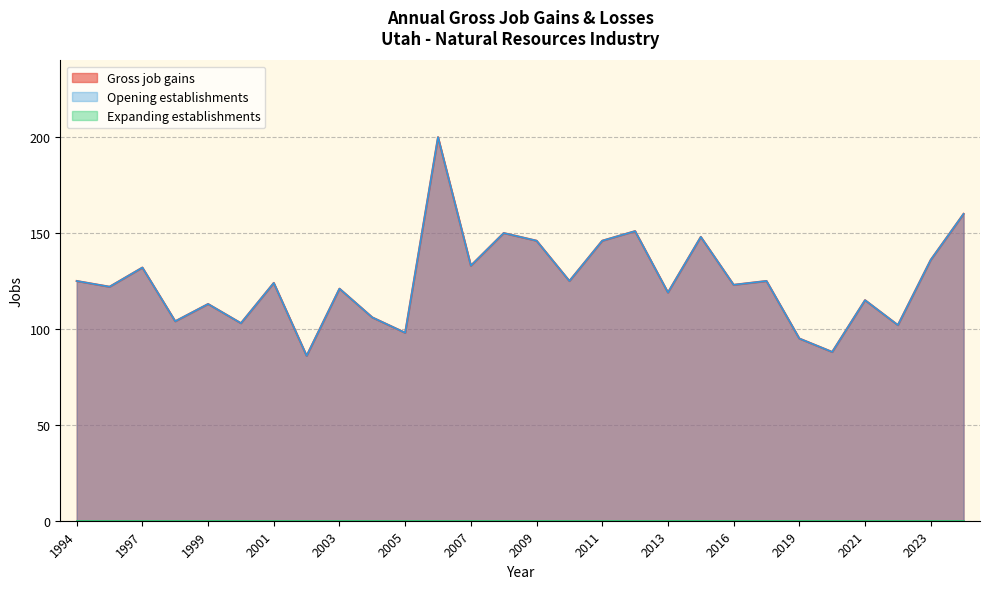

At which label does Opening establishments first exceed 124?

1994